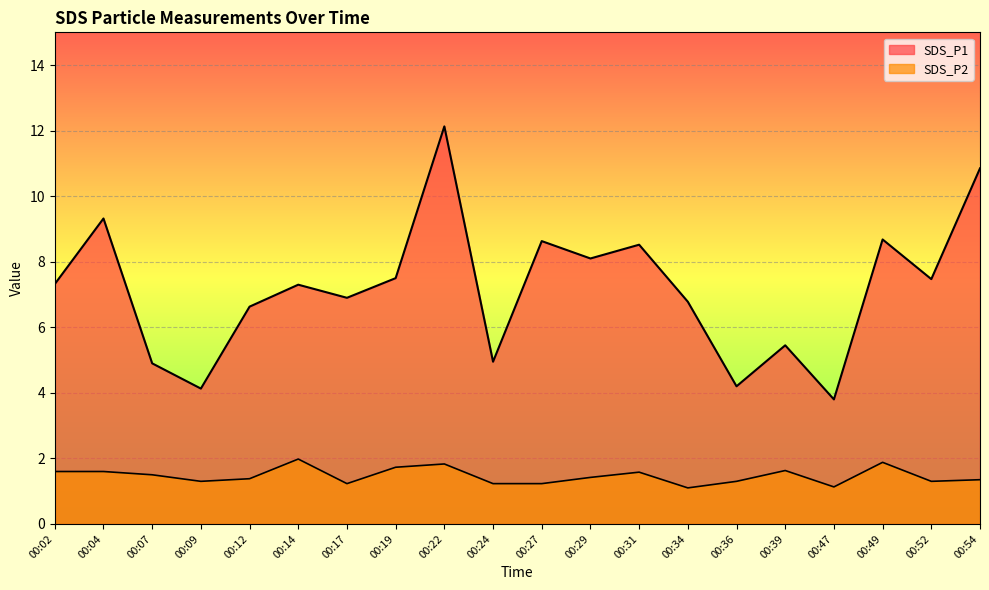

In SDS_P1, how many points are higher than both neighbors (excluding endpoints)?

7